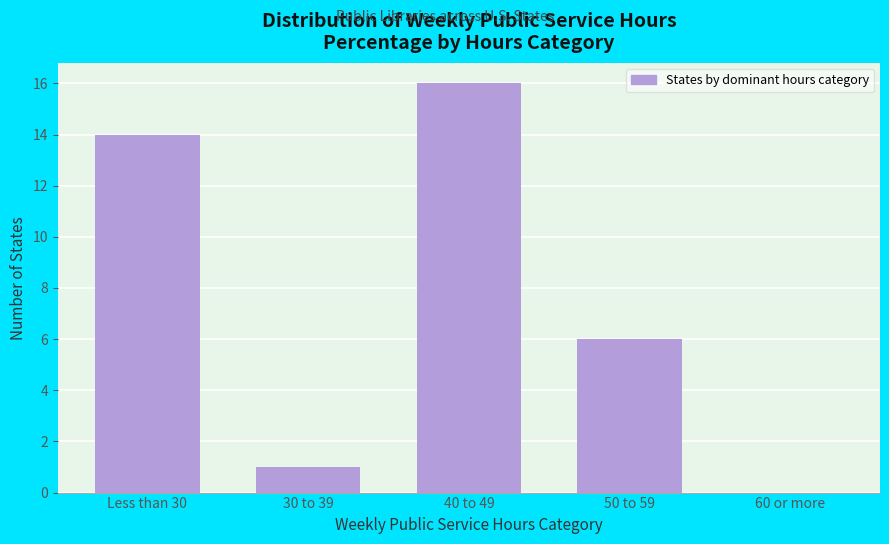

Reading left to right, extract all data points from this chart.

Less than 30=14	30 to 39=1	40 to 49=16	50 to 59=6	60 or more=0